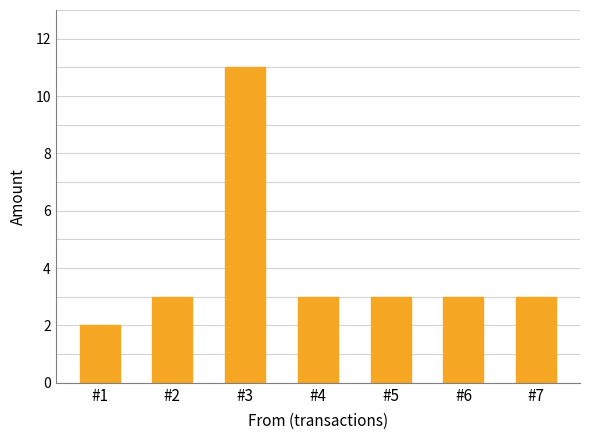

Reading right to left, transcribe all the data shown in this chart.

#7=3	#6=3	#5=3	#4=3	#3=11	#2=3	#1=2